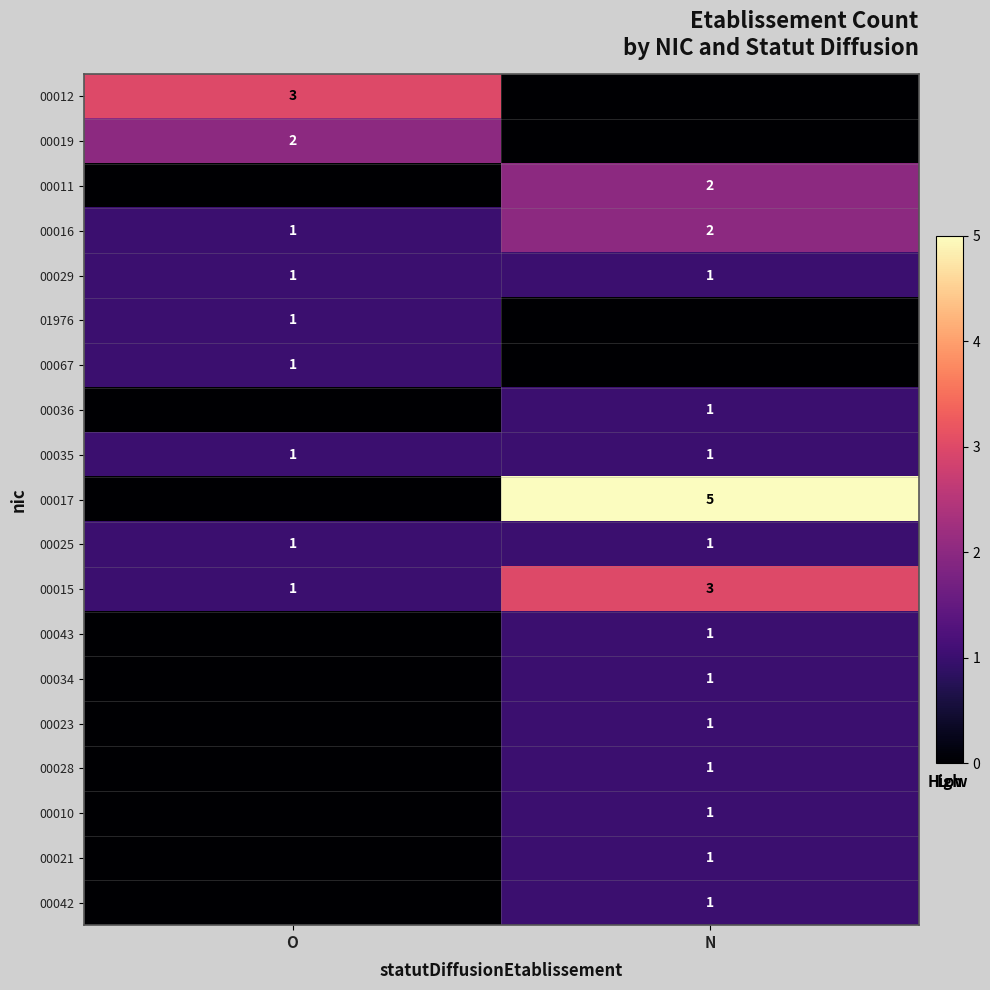

The value of 00023 at N is 0. True or false?

False